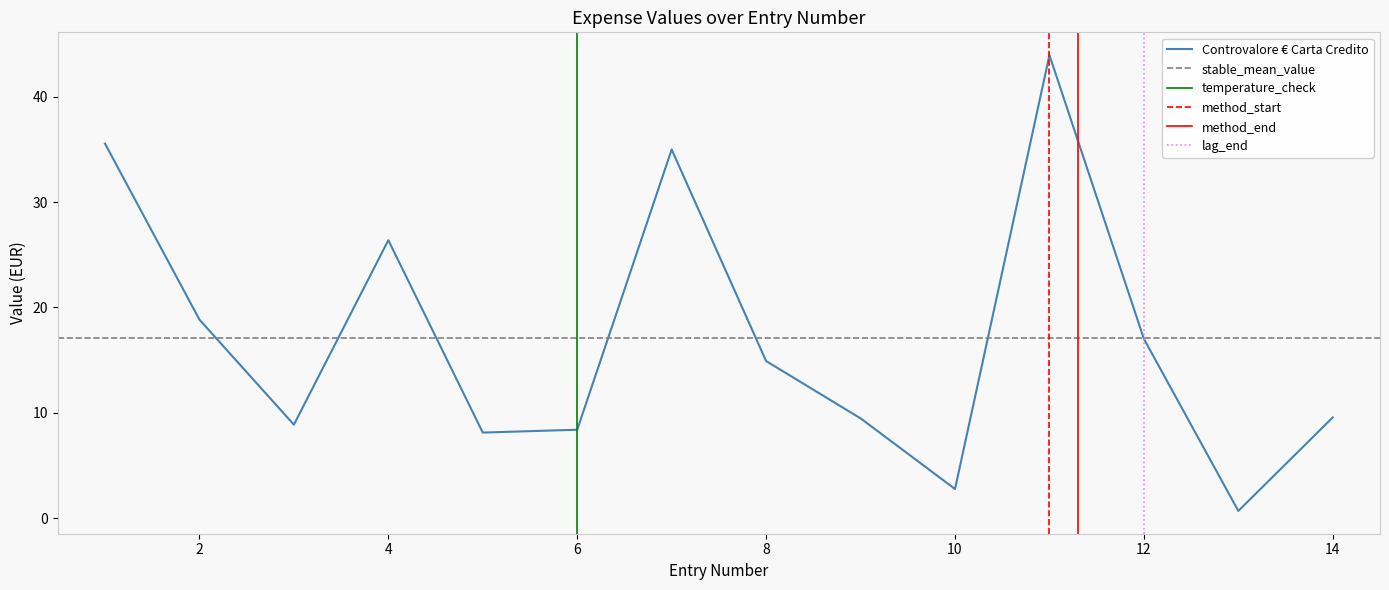

Where does the data first go above 14?

1